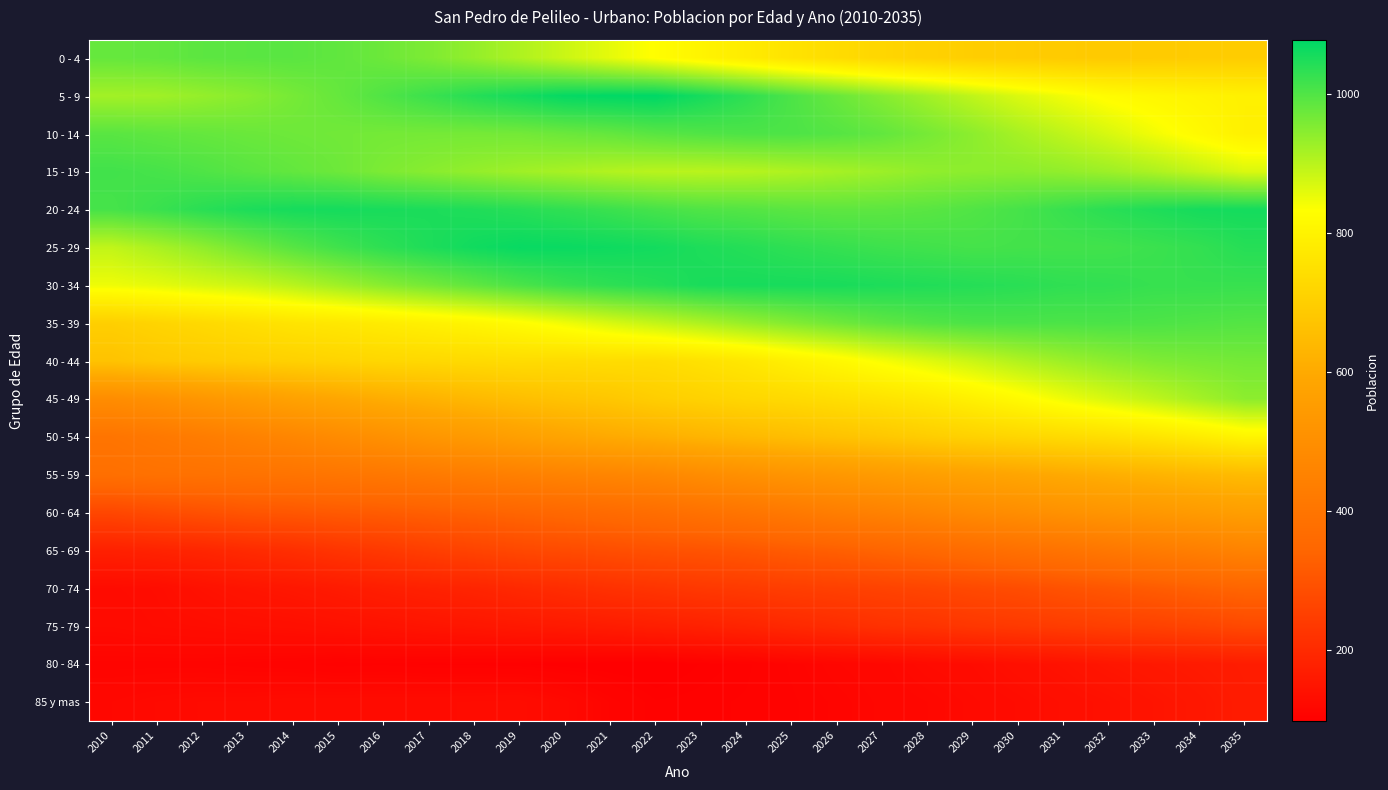

Reading left to right, what are all the values shown in this chart?

0 - 4: 2010=979	2011=982	2012=988	2013=990	2014=990	2015=984	2016=973	2017=956	2018=935	2019=910	2020=883	2021=857	2022=829	2023=805	2024=780	2025=757	2026=738	2027=721	2028=709	2029=699	2030=695	2031=690	2032=688	2033=691	2034=694	2035=695
5 - 9: 2010=921	2011=923	2012=934	2013=946	2014=963	2015=979	2016=1000	2017=1020	2018=1041	2019=1057	2020=1072	2021=1076	2022=1078	2023=1056	2024=1032	2025=1003	2026=976	2027=948	2028=921	2029=893	2030=867	2031=845	2032=824	2033=813	2034=802	2035=795
10 - 14: 2010=991	2011=985	2012=980	2013=975	2014=971	2015=968	2016=965	2017=964	2018=964	2019=966	2020=974	2021=981	2022=992	2023=999	2024=1003	2025=1003	2026=995	2027=983	2028=963	2029=942	2030=917	2031=894	2032=870	2033=844	2034=818	2035=794
15 - 19: 2010=1014	2011=1009	2012=1001	2013=991	2014=982	2015=972	2016=957	2017=946	2018=935	2019=924	2020=916	2021=906	2022=900	2023=899	2024=902	2025=909	2026=918	2027=927	2028=938	2029=942	2030=943	2031=937	2032=926	2033=911	2034=890	2035=868
20 - 24: 2010=1009	2011=1021	2012=1037	2013=1049	2014=1055	2015=1056	2016=1053	2017=1050	2018=1046	2019=1039	2020=1030	2021=1020	2022=1009	2023=1000	2024=996	2025=990	2026=986	2027=987	2028=991	2029=999	2030=1009	2031=1023	2032=1037	2033=1047	2034=1056	2035=1057
25 - 29: 2010=892	2011=914	2012=939	2013=967	2014=993	2015=1015	2016=1033	2017=1048	2018=1061	2019=1069	2020=1067	2021=1063	2022=1058	2023=1048	2024=1041	2025=1032	2026=1025	2027=1018	2028=1014	2029=1010	2030=1012	2031=1013	2032=1014	2033=1020	2034=1028	2035=1040
30 - 34: 2010=848	2011=857	2012=870	2013=881	2014=900	2015=923	2016=946	2017=965	2018=985	2019=1005	2020=1022	2021=1033	2022=1041	2023=1052	2024=1054	2025=1054	2026=1053	2027=1049	2028=1045	2029=1041	2030=1037	2031=1031	2032=1029	2033=1024	2034=1024	2035=1023
35 - 39: 2010=702	2011=716	2012=730	2013=745	2014=760	2015=769	2016=781	2017=794	2018=807	2019=825	2020=847	2021=870	2022=890	2023=910	2024=932	2025=951	2026=969	2027=985	2028=997	2029=1004	2030=1005	2031=1004	2032=1005	2033=1003	2034=999	2035=996
40 - 44: 2010=668	2011=683	2012=692	2013=700	2014=707	2015=716	2016=724	2017=728	2018=733	2019=737	2020=736	2021=739	2022=739	2023=753	2024=769	2025=793	2026=815	2027=840	2028=862	2029=884	2030=907	2031=926	2032=942	2033=955	2034=961	2035=965
45 - 49: 2010=492	2011=508	2012=530	2013=551	2014=572	2015=590	2016=609	2017=624	2018=641	2019=656	2020=669	2021=680	2022=698	2023=710	2024=723	2025=731	2026=744	2027=757	2028=773	2029=795	2030=820	2031=847	2032=871	2033=894	2034=919	2035=942
50 - 54: 2010=400	2011=414	2012=430	2013=449	2014=467	2015=488	2016=507	2017=529	2018=545	2019=566	2020=584	2021=600	2022=613	2023=628	2024=642	2025=654	2026=668	2027=681	2028=697	2029=710	2030=722	2031=734	2032=746	2033=762	2034=783	2035=806
55 - 59: 2010=380	2011=387	2012=388	2013=393	2014=397	2015=404	2016=411	2017=421	2018=433	2019=444	2020=456	2021=464	2022=474	2023=491	2024=507	2025=523	2026=535	2027=549	2028=562	2029=574	2030=586	2031=600	2032=613	2033=626	2034=638	2035=648
60 - 64: 2010=269	2011=281	2012=292	2013=303	2014=308	2015=315	2016=320	2017=327	2018=335	2019=344	2020=353	2021=363	2022=374	2023=388	2024=402	2025=417	2026=436	2027=450	2028=466	2029=483	2030=496	2031=511	2032=524	2033=535	2034=548	2035=560
65 - 69: 2010=177	2011=183	2012=190	2013=201	2014=211	2015=225	2016=236	2017=249	2018=261	2019=272	2020=279	2021=286	2022=294	2023=299	2024=307	2025=319	2026=328	2027=341	2028=353	2029=368	2030=383	2031=395	2032=411	2033=426	2034=440	2035=456
70 - 74: 2010=128	2011=131	2012=141	2013=149	2014=155	2015=163	2016=172	2017=179	2018=187	2019=197	2020=207	2021=217	2022=225	2023=234	2024=240	2025=248	2026=253	2027=259	2028=266	2029=275	2030=283	2031=296	2032=307	2033=319	2034=332	2035=343
75 - 79: 2010=125	2011=129	2012=131	2013=134	2014=136	2015=140	2016=144	2017=149	2018=153	2019=158	2020=162	2021=167	2022=173	2023=179	2024=187	2025=197	2026=206	2027=217	2028=222	2029=231	2030=237	2031=244	2032=251	2033=256	2034=264	2035=274
80 - 84: 2010=110	2011=110	2012=110	2013=108	2014=107	2015=104	2016=105	2017=103	2018=103	2019=102	2020=100	2021=99	2022=98	2023=102	2024=105	2025=110	2026=115	2027=118	2028=125	2029=129	2030=137	2031=143	2032=152	2033=158	2034=163	2035=168
85 y mas: 2010=119	2011=123	2012=125	2013=125	2014=127	2015=127	2016=128	2017=128	2018=129	2019=130	2020=122	2021=111	2022=104	2023=105	2024=106	2025=109	2026=112	2027=116	2028=119	2029=124	2030=129	2031=135	2032=140	2033=148	2034=156	2035=166